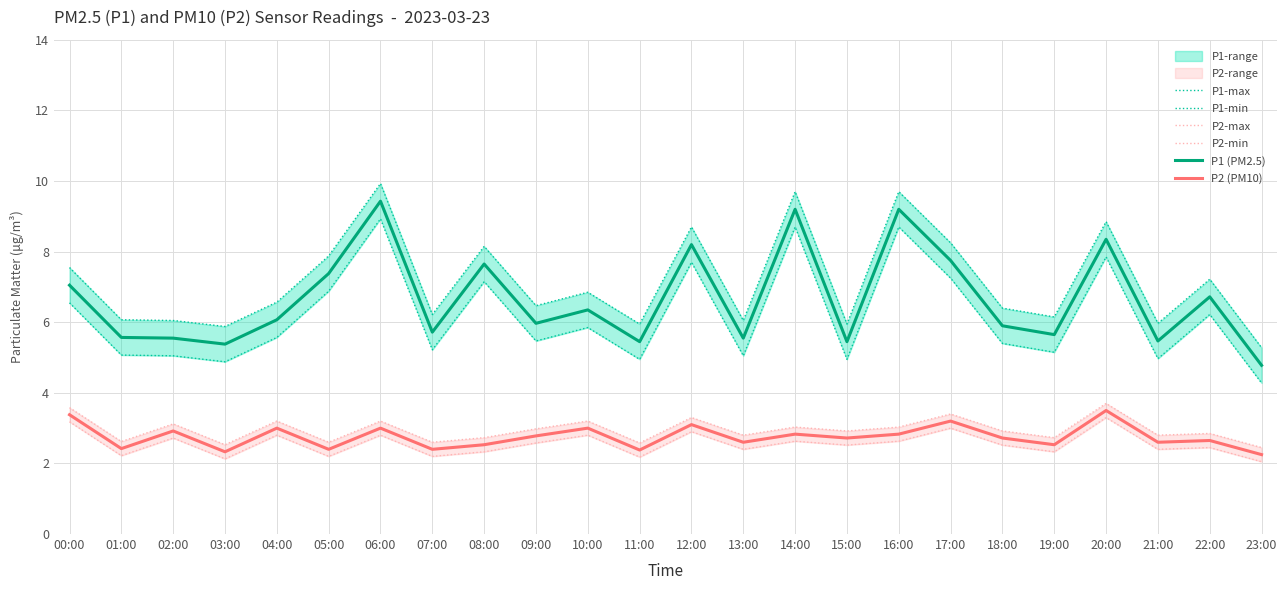

The value of P1 (PM2.5) at 12:00 is 12.1. True or false?

False